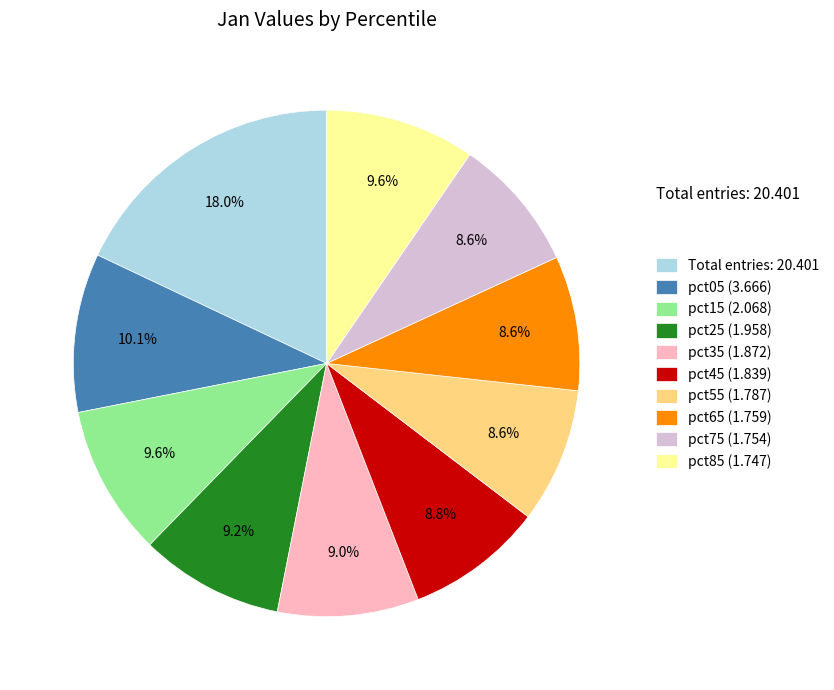

What percentage do pct35 (1.872) and pct75 (1.754) together represent?

17.6%